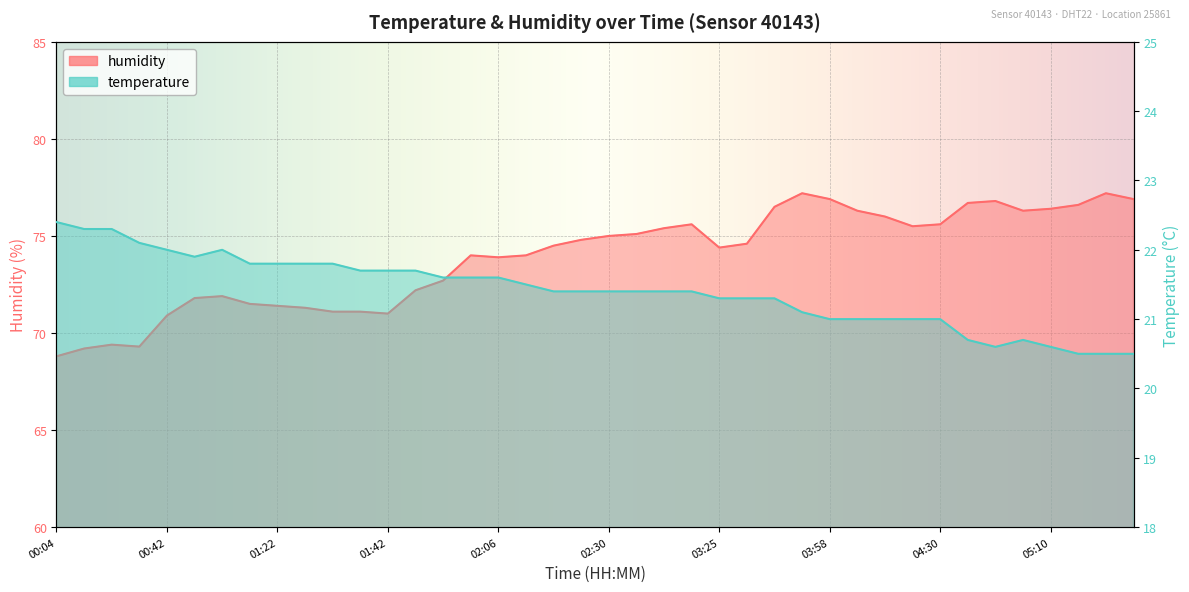

Rank the series by their maximum value, from highest to lowest.

humidity, temperature